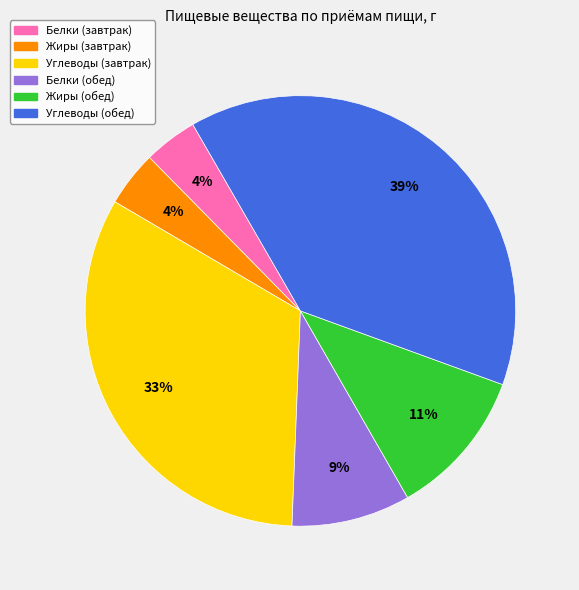

To the nearest percent, what is the difference between the largest and smallest slice percentages?

35%